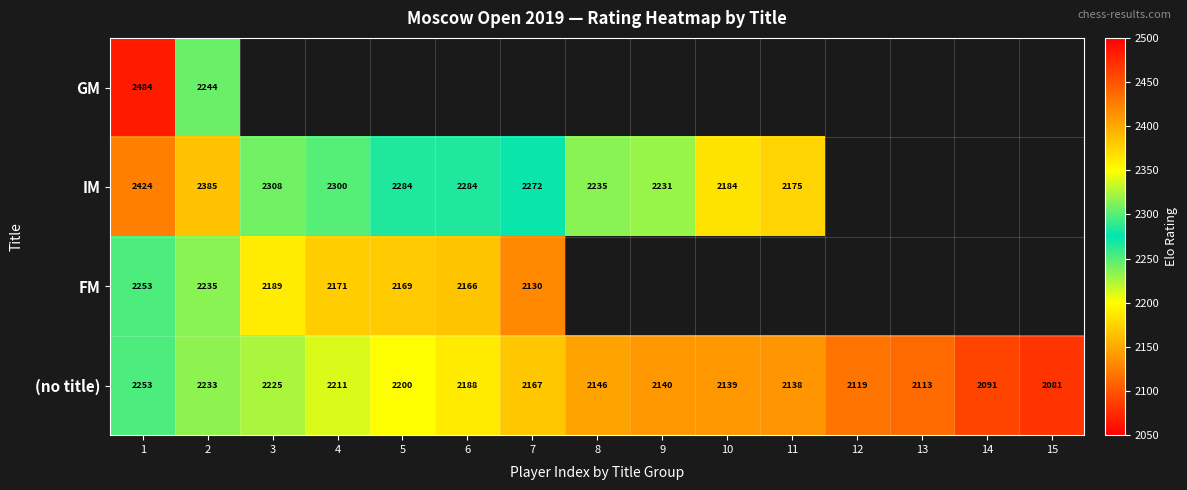

What is the spread (max minus min) of values at 1?

231